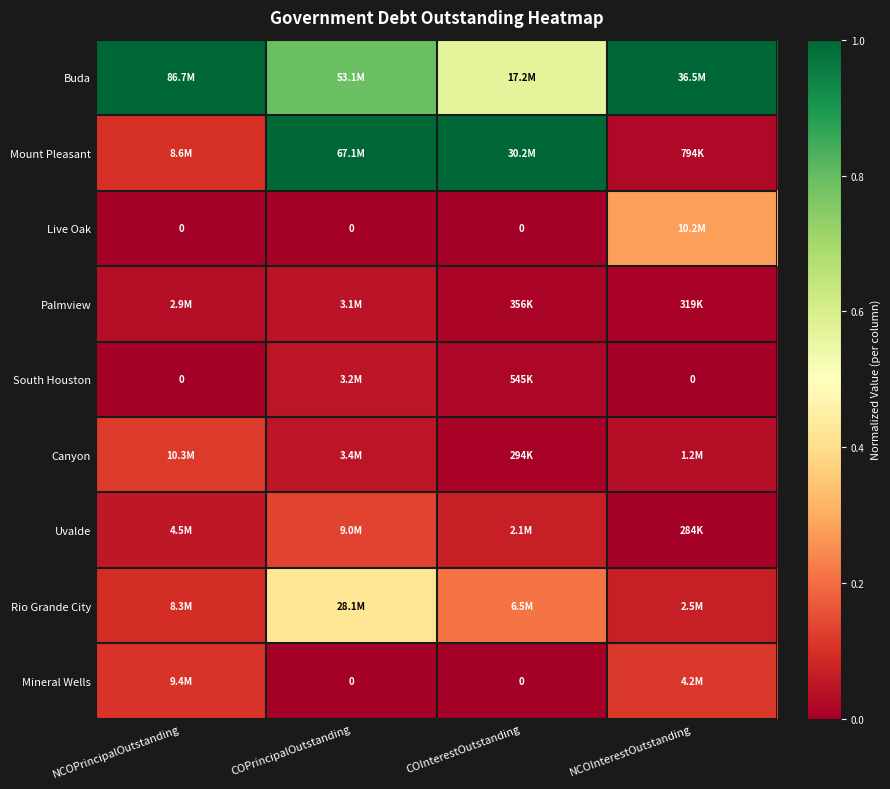

How many series are shown in this chart?

9